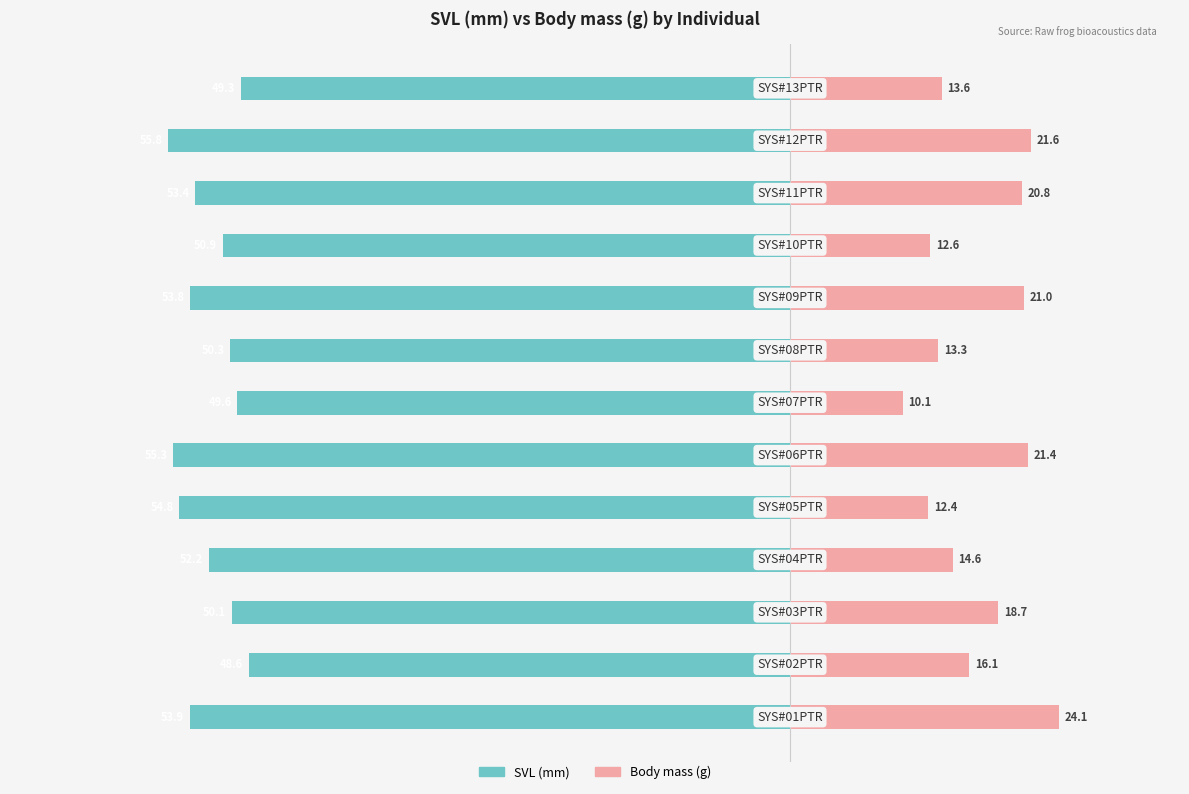

The value of SVL (mm) at −60 is -30.4. True or false?

False